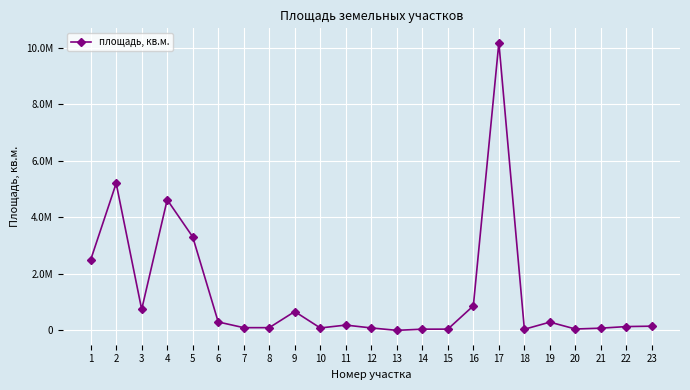

Between 8 and 4, which is larger?

4